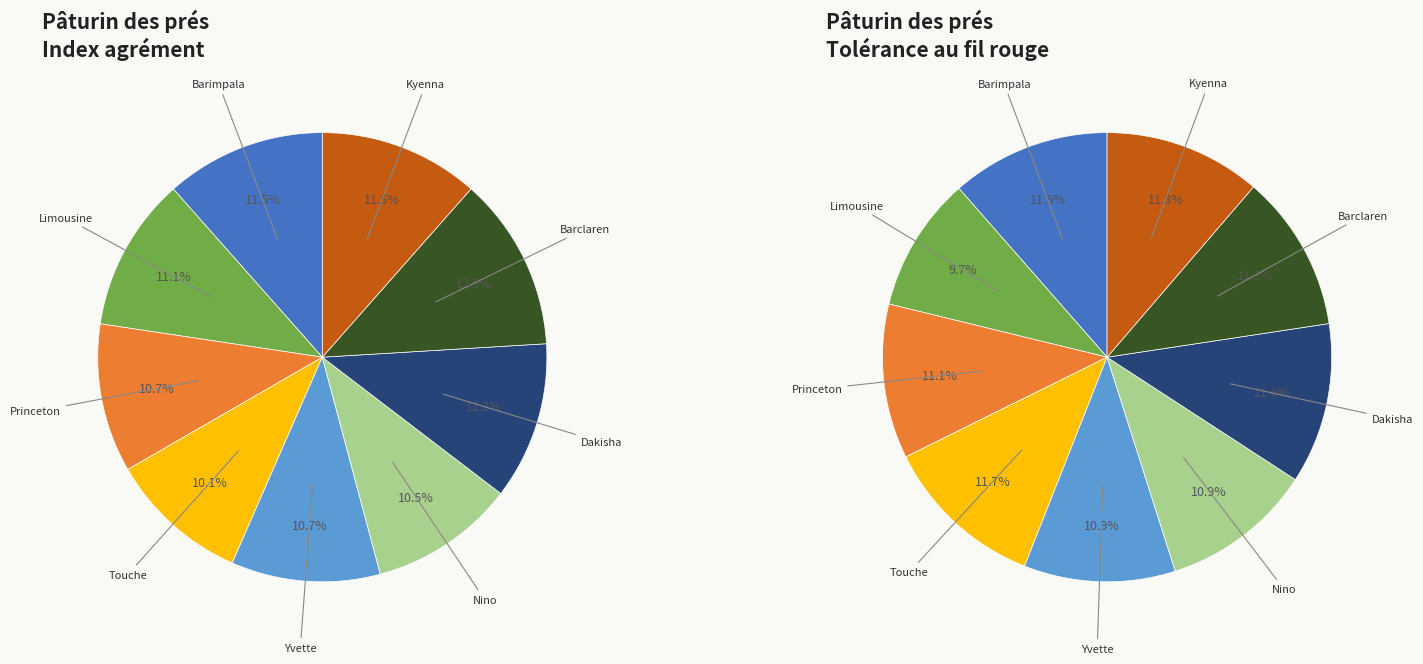

To the nearest percent, what percentage of the pie is Touche?

10%